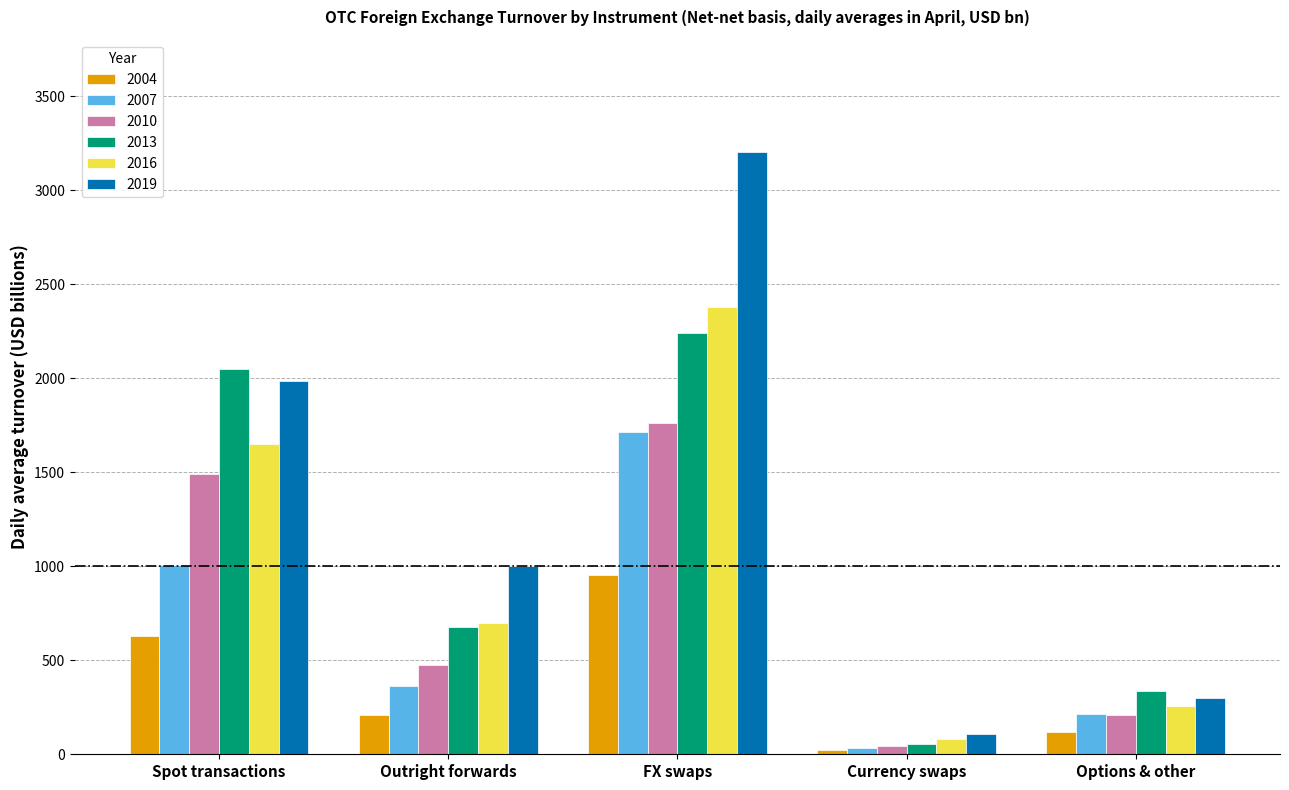

How many groups of bars are there?

5